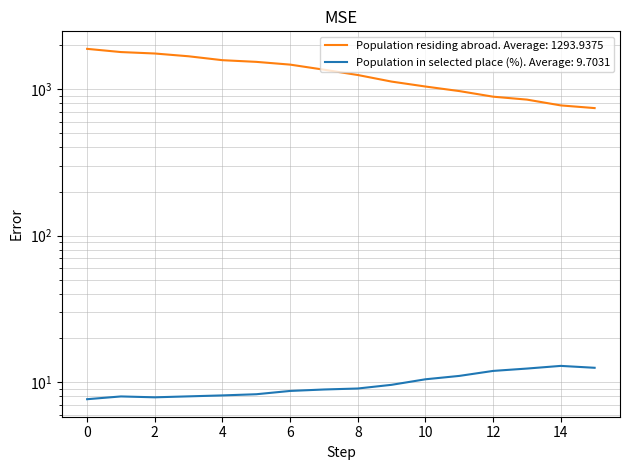

Which series changed the most between 2018 and 2015?

Population residing abroad